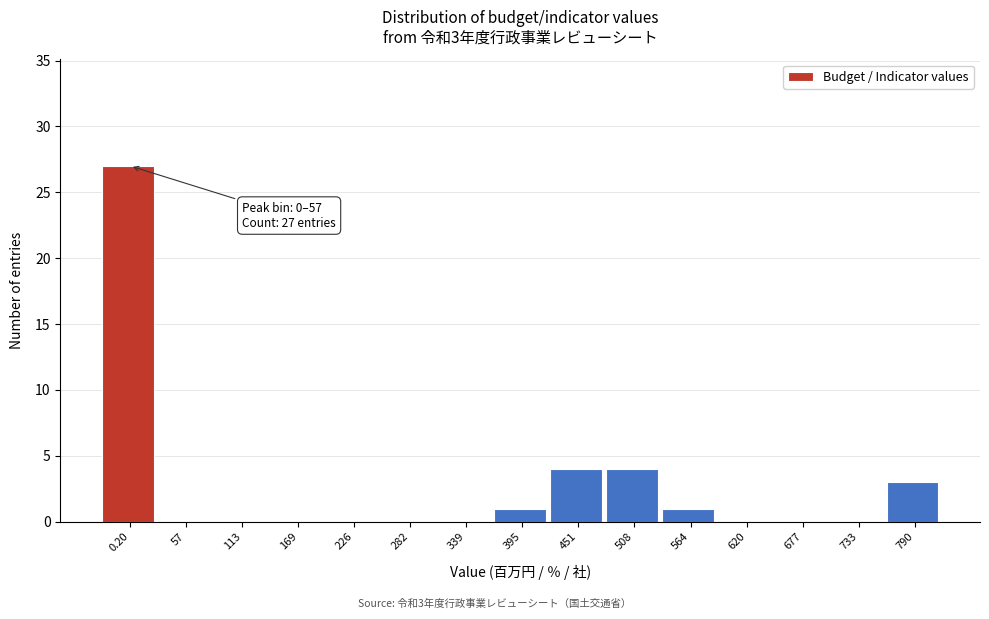

Reading right to left, extract all data points from this chart.

790=3	733=0	677=0	620=0	564=1	508=4	451=4	395=1	339=0	282=0	226=0	169=0	113=0	57=0	0.20=27